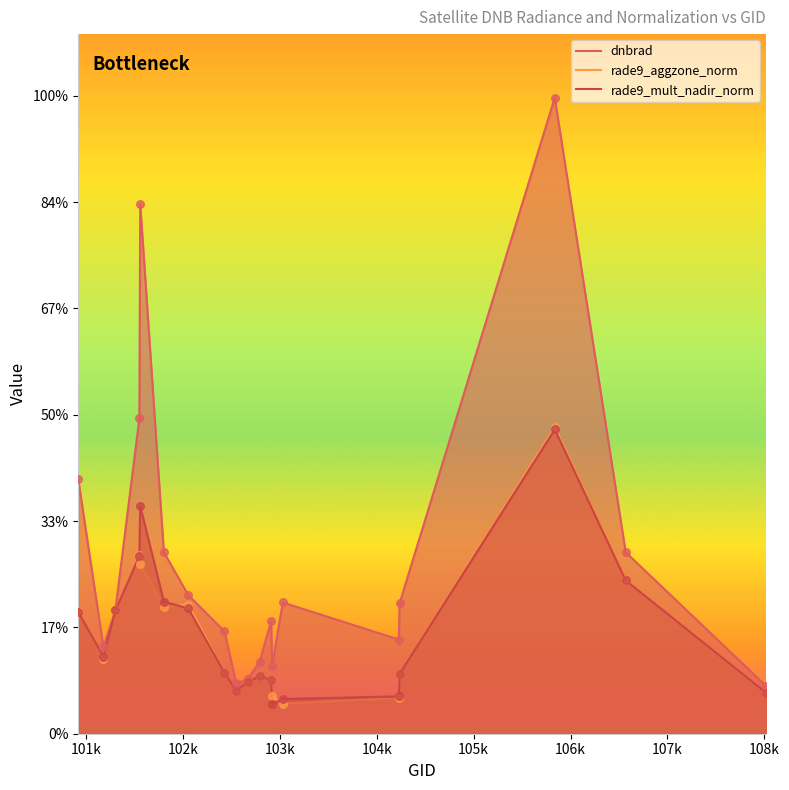

Which series has the largest total across all categories?

dnbrad